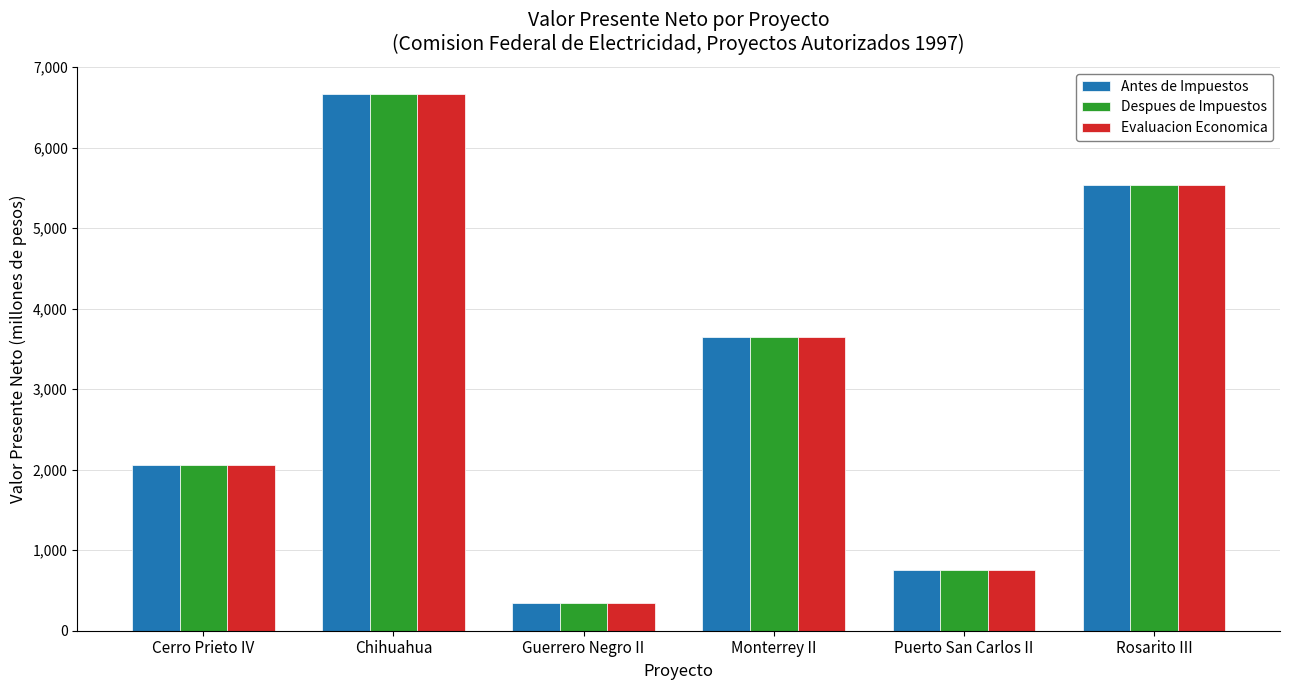

What is the value of the Despues de Impuestos bar at the 5th from the left?

748.9